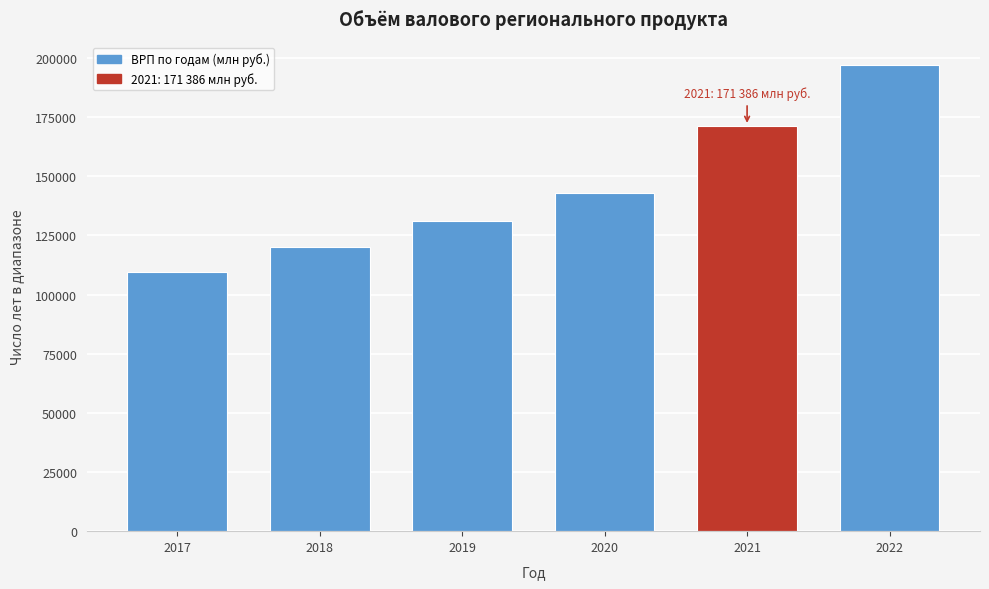

Reading left to right, extract all data points from this chart.

109714.5	119961.8	131125.8	142913.5	171386.1	197082.0